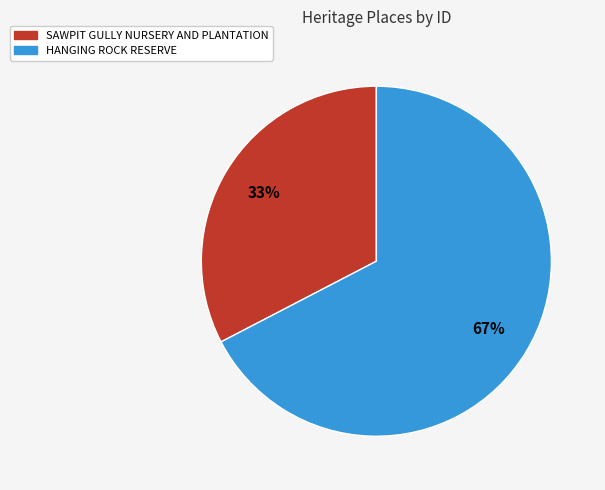

To the nearest percent, what percentage of the pie is HANGING ROCK RESERVE?

67%